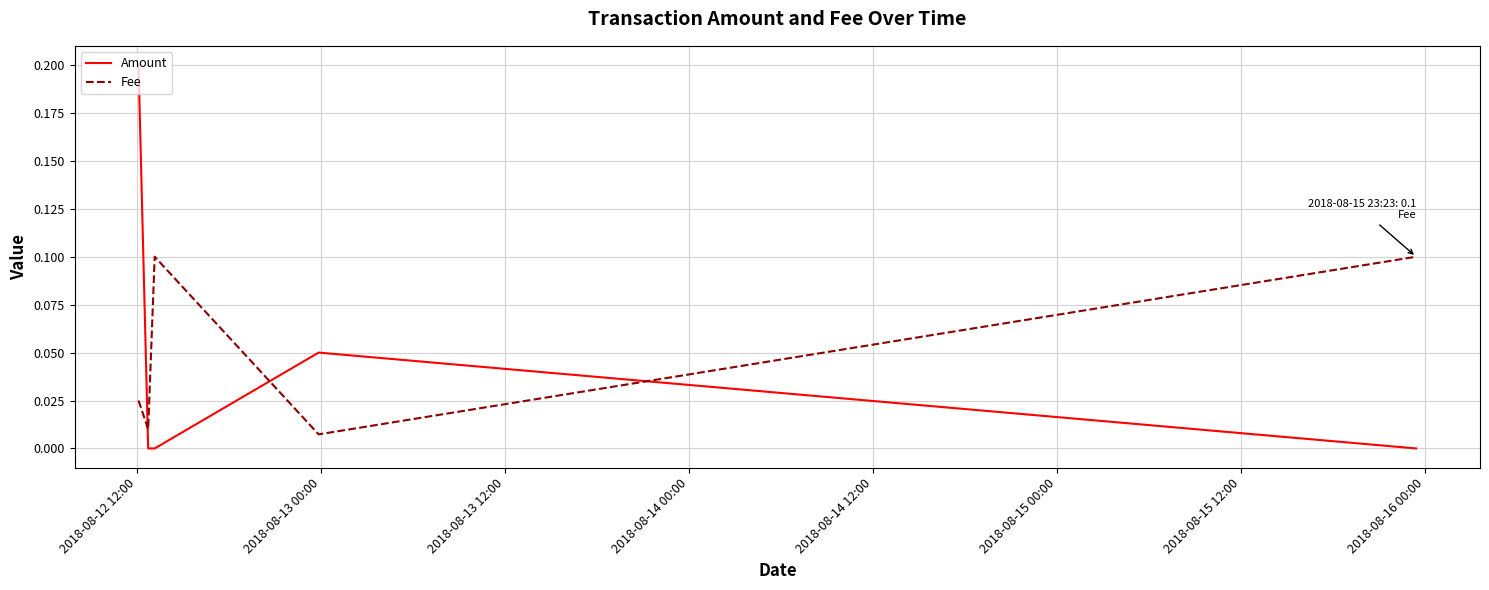

Which series ends up on top after the final intersection of Fee and Amount?

Fee